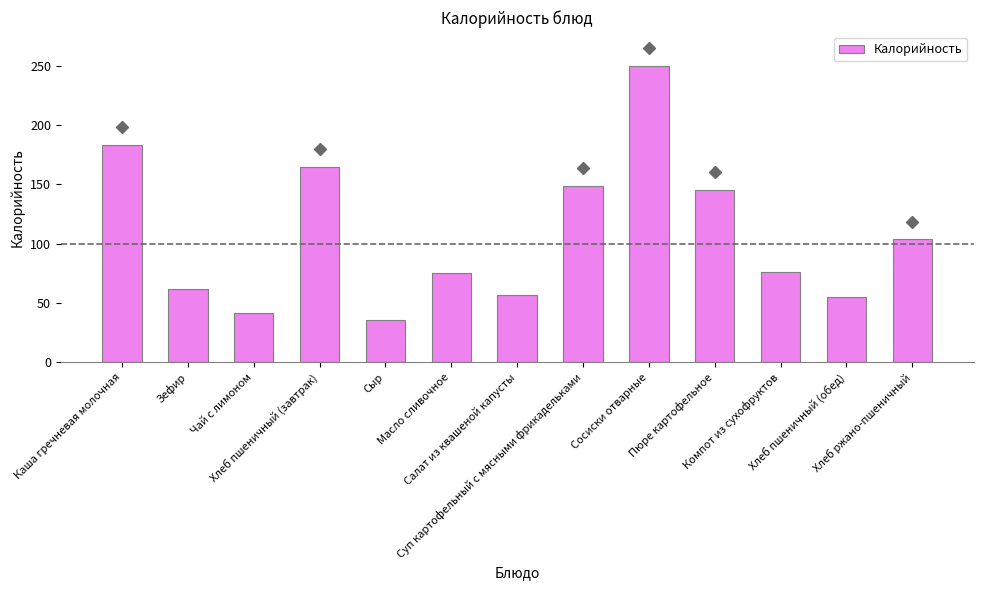

What is the value of the 7th bar from the left?

57.0